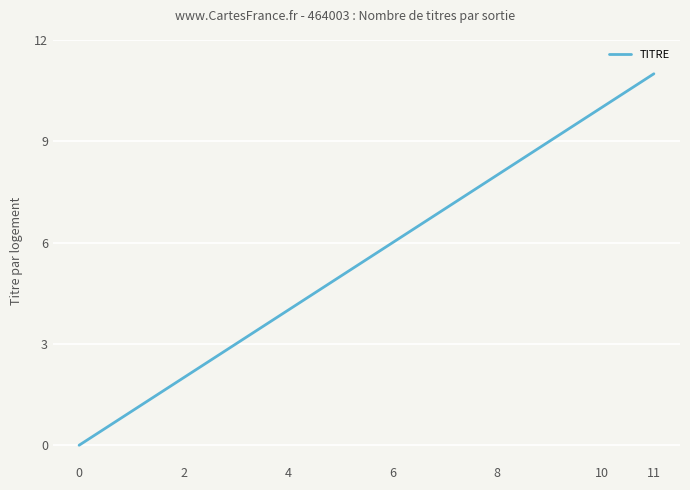

Is this an area chart (filled region under the line)?

No